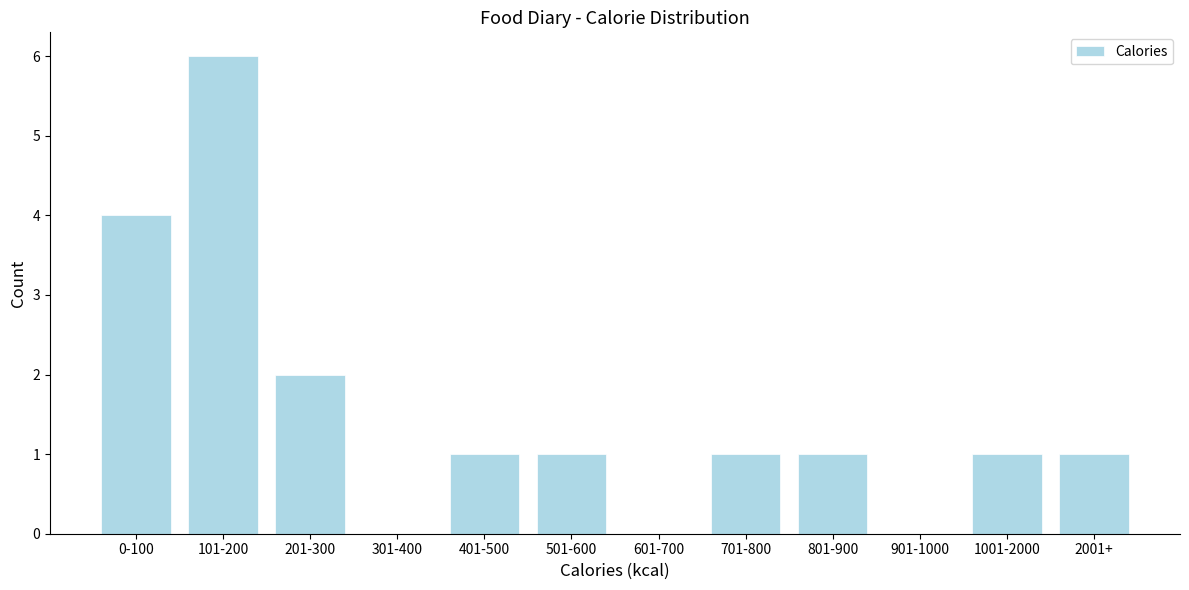

Reading left to right, transcribe all the data shown in this chart.

0-100=4	101-200=6	201-300=2	301-400=0	401-500=1	501-600=1	601-700=0	701-800=1	801-900=1	901-1000=0	1001-2000=1	2001+=1